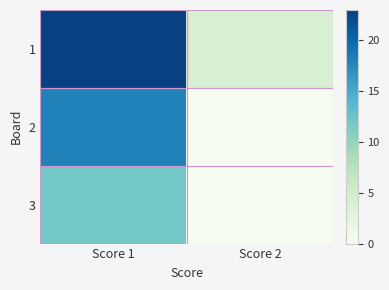

Reading left to right, transcribe all the data shown in this chart.

1: Score 1=23	Score 2=4
2: Score 1=18	Score 2=0
3: Score 1=12	Score 2=0